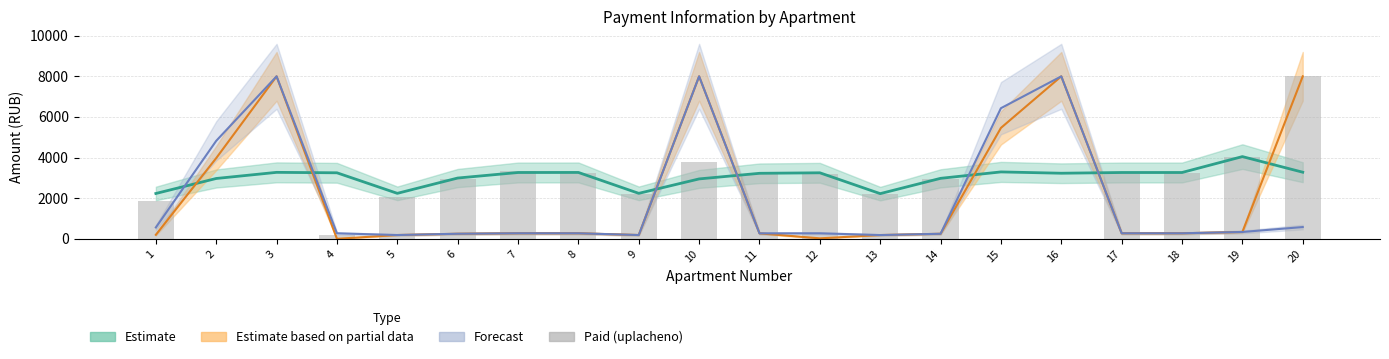

At which label is the value closest to 4000?

19